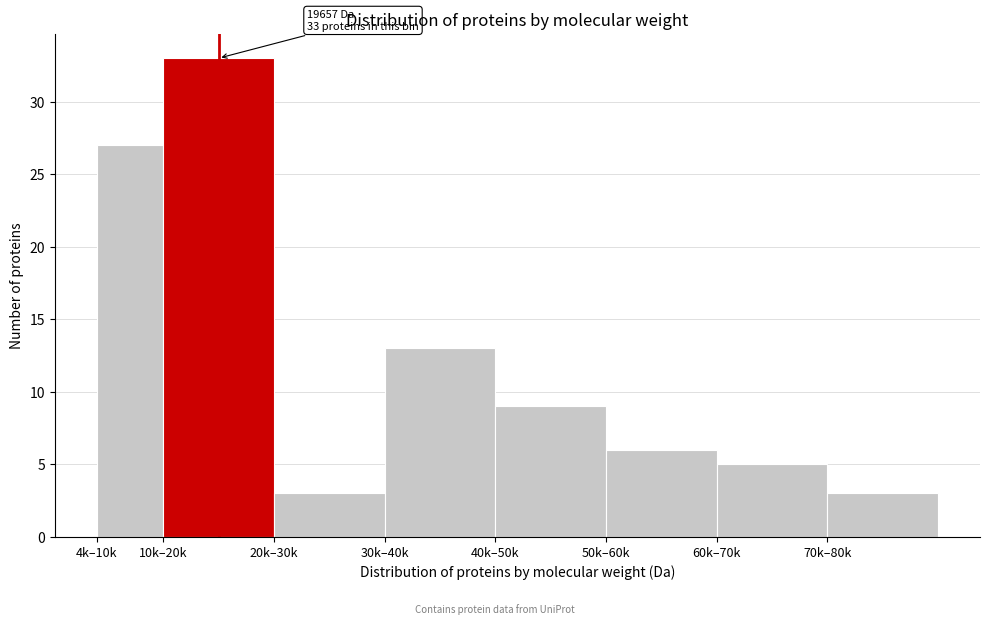

Reading left to right, list all the values displayed in this chart.

4k–10k=27	10k–20k=33	20k–30k=3	30k–40k=13	40k–50k=9	50k–60k=6	60k–70k=5	70k–80k=3